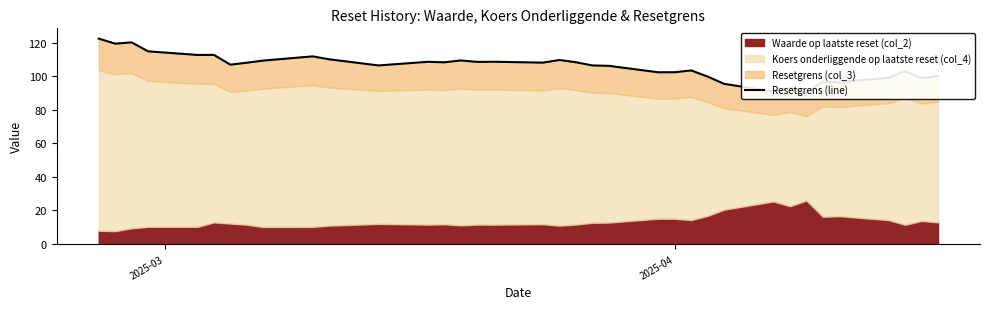

What is the difference between the second highest and minimum values?

30.1